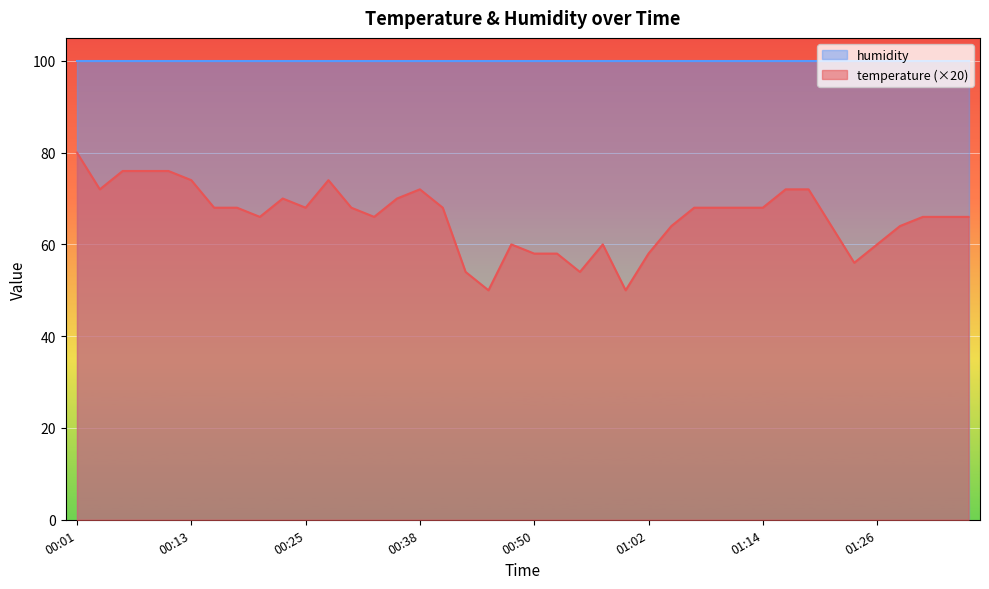

Read the value at 00:03.

72